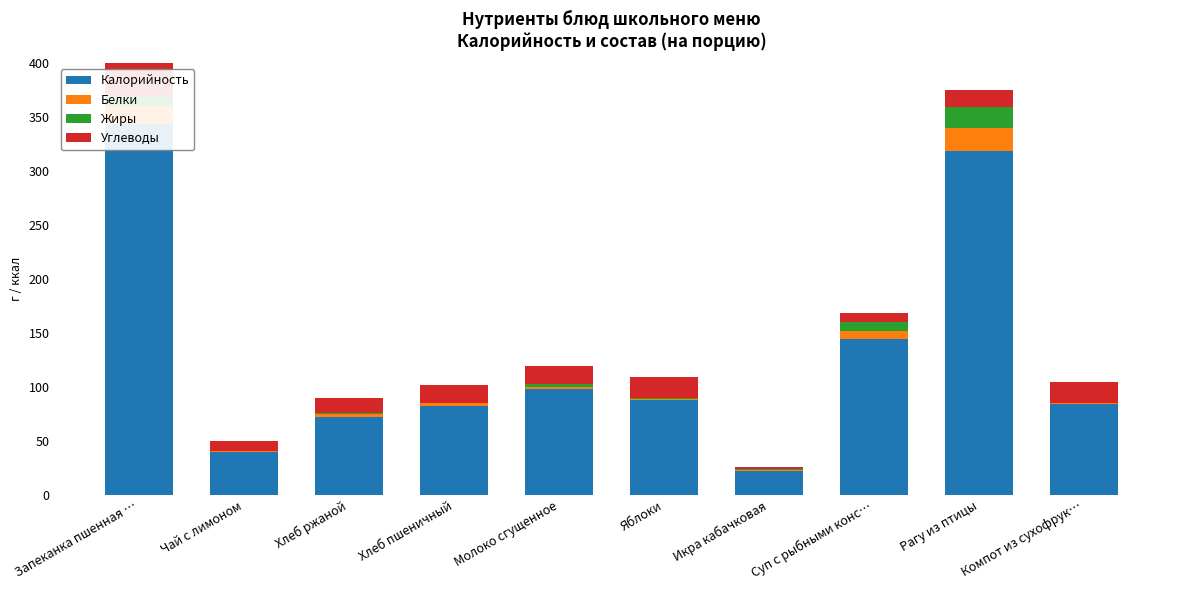

At which label does Калорийность reach its minimum?

Икра кабачковая